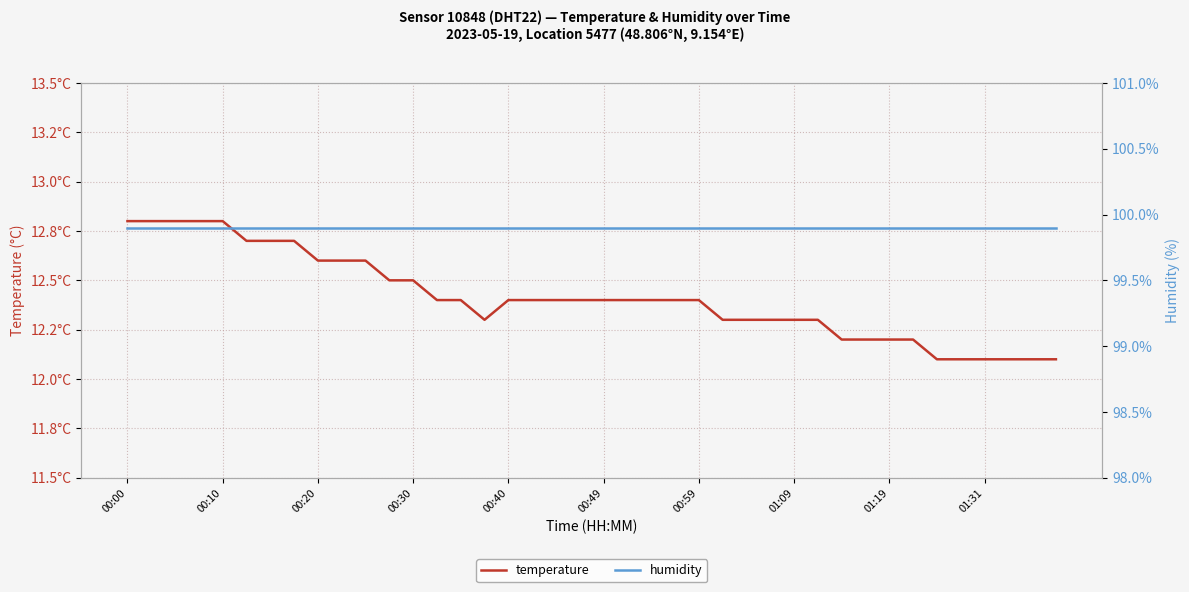

Which category has the lowest value across all series?

34